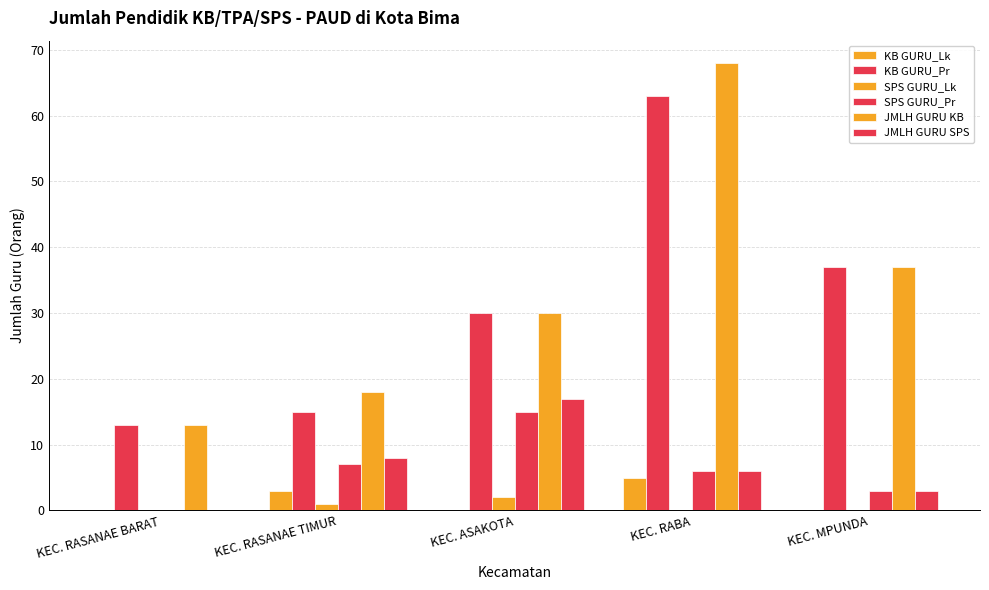

How many data points does each series have?

5